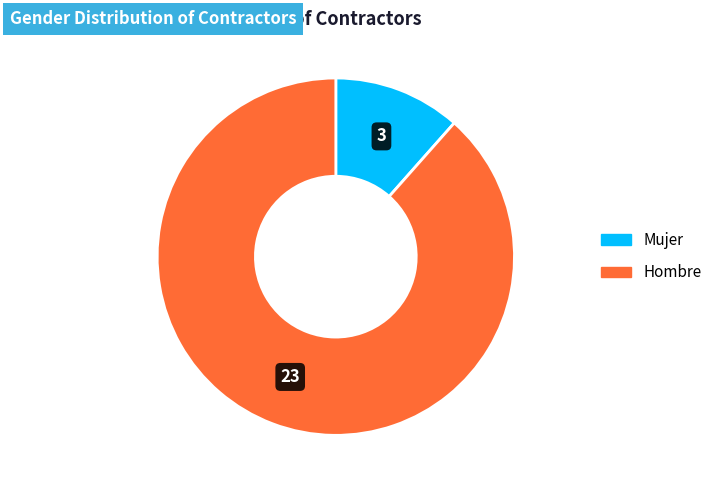

Between Hombre and Mujer, which is larger?

Hombre